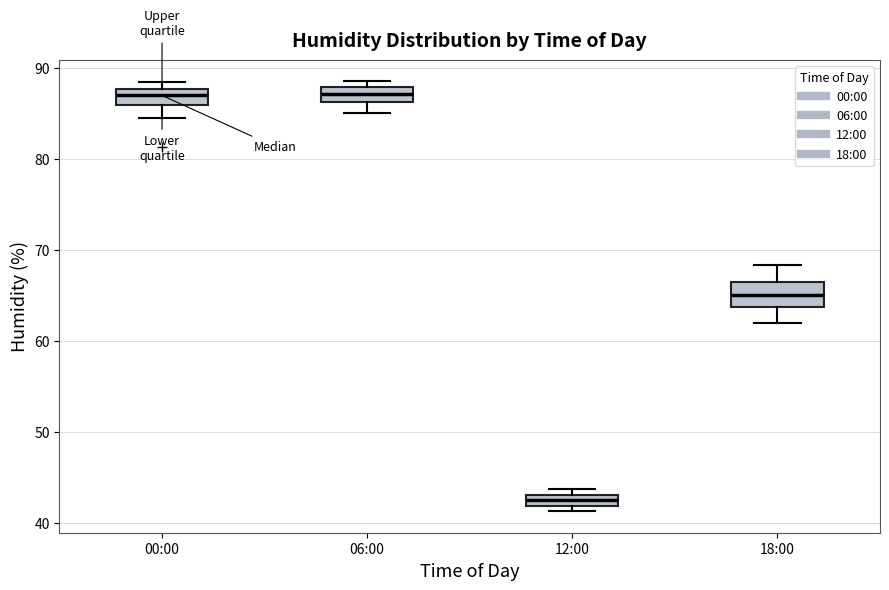

Comparing the boxes themselves (not the whiskers), which one is the tallest?

18:00